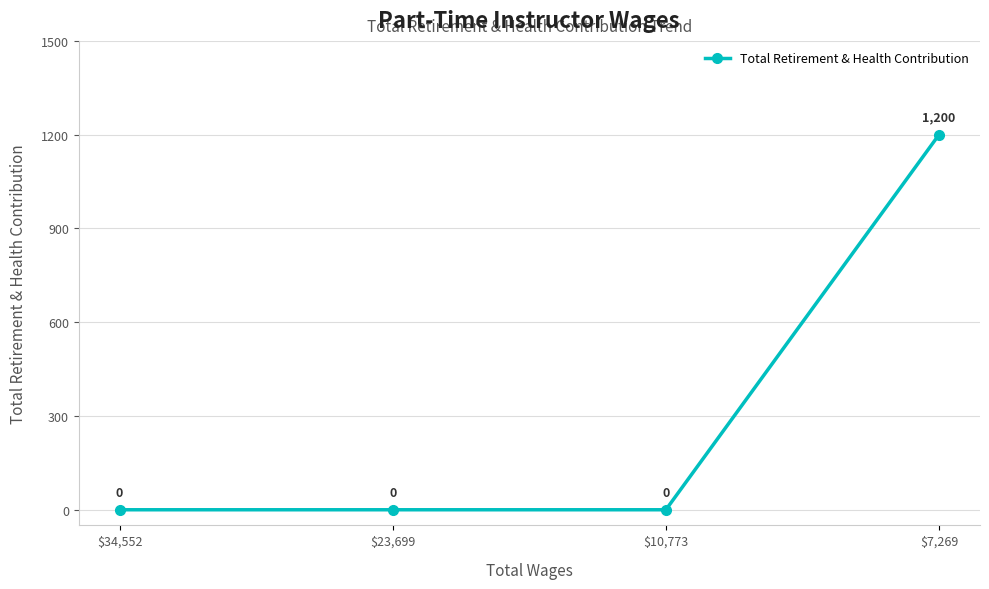

What is the sum of all values?

1200